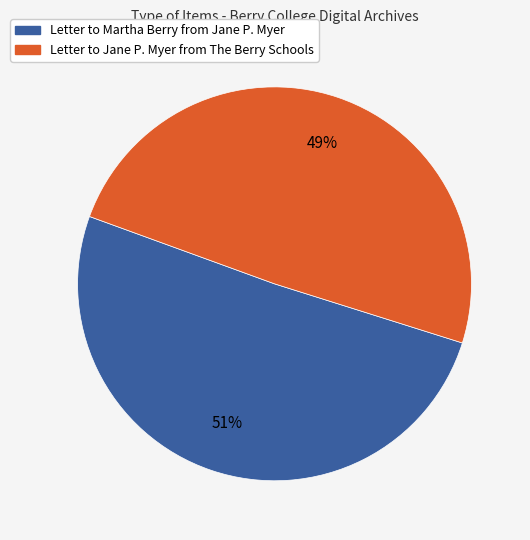

Count the number of slices in the pie.

2